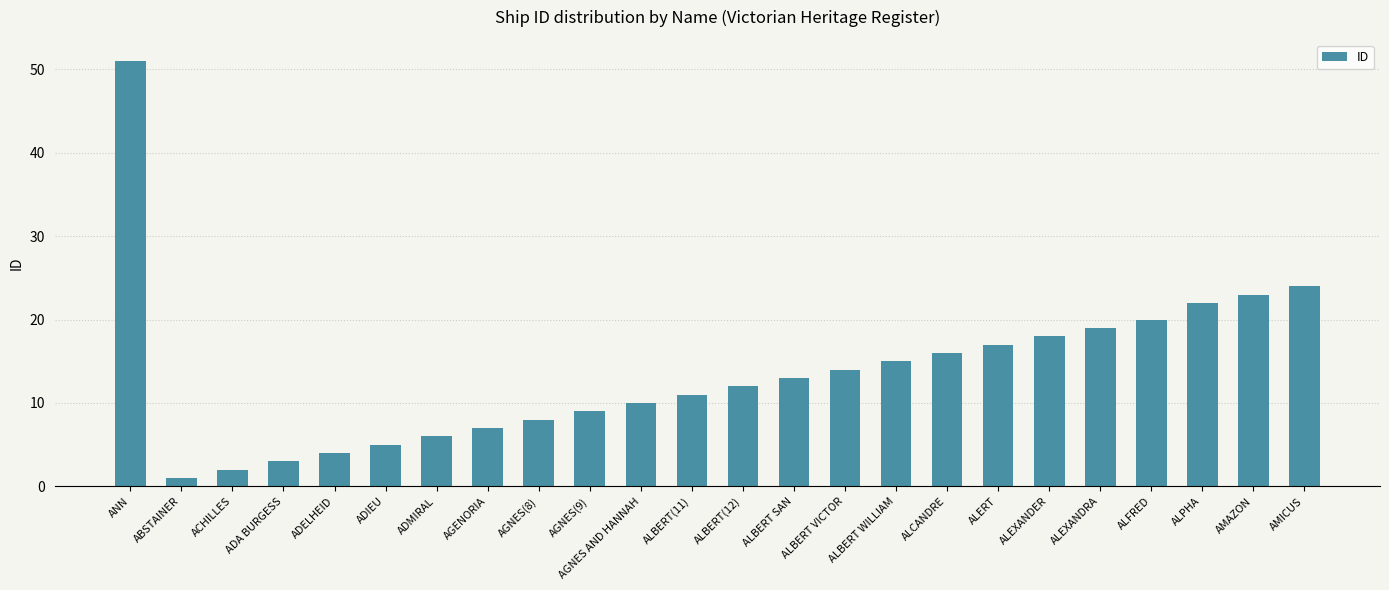

List the labels in order of value, largest first.

ANN, AMICUS, AMAZON, ALPHA, ALFRED, ALEXANDRA, ALEXANDER, ALERT, ALCANDRE, ALBERT WILLIAM, ALBERT VICTOR, ALBERT SAN, ALBERT(12), ALBERT(11), AGNES AND HANNAH, AGNES(9), AGNES(8), AGENORIA, ADMIRAL, ADIEU, ADELHEID, ADA BURGESS, ACHILLES, ABSTAINER